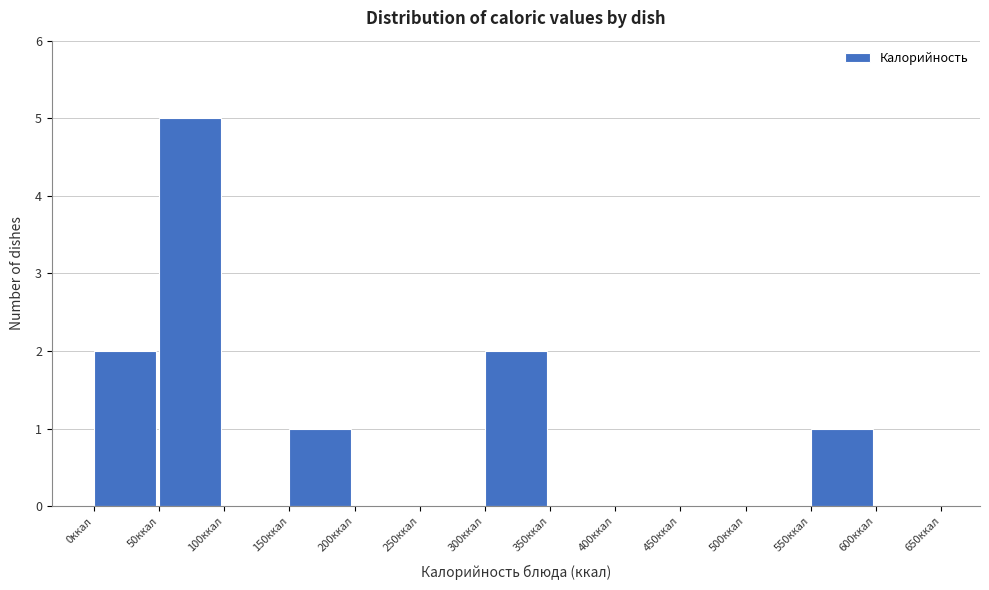

Reading left to right, transcribe this chart: for each bar, give the range it covers on the x-axis and its height. The values are not printed on the chart, so give them approximately, as read against the axis.

0 to 50: 2
50 to 100: 5
100 to 150: 0
150 to 200: 1
200 to 250: 0
250 to 300: 0
300 to 350: 2
350 to 400: 0
400 to 450: 0
450 to 500: 0
500 to 550: 0
550 to 600: 1
600 to 650: 0